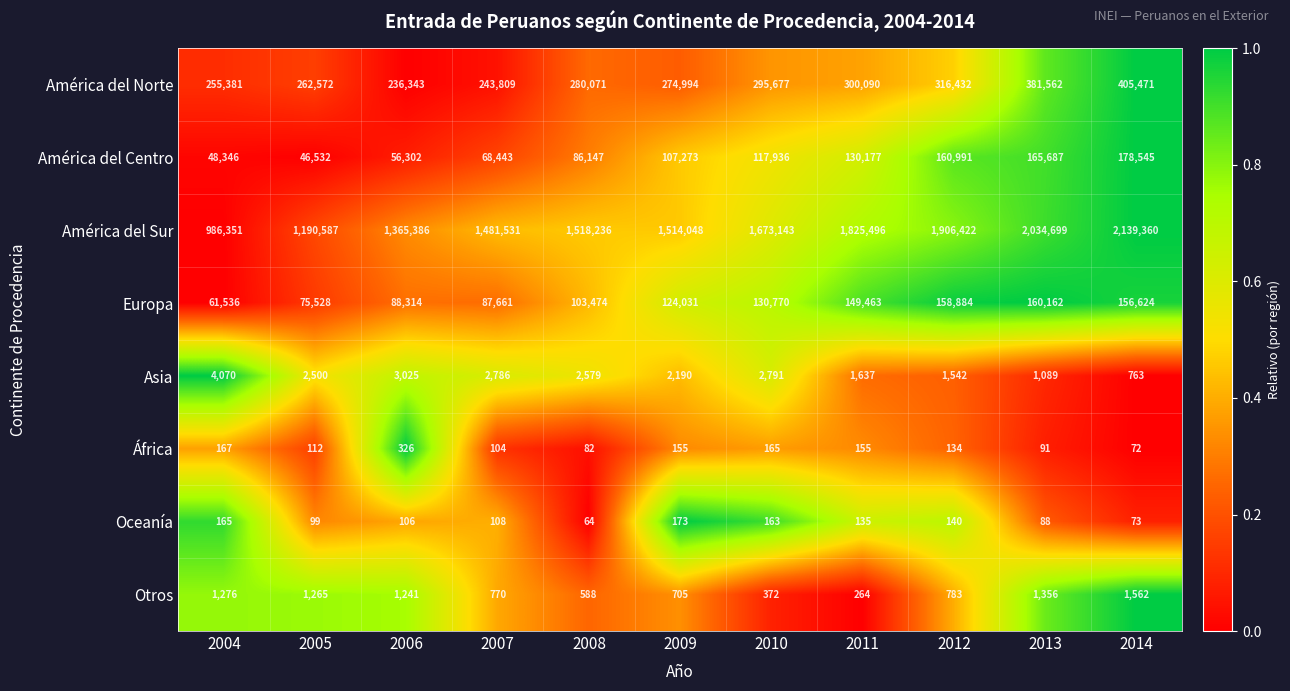

List the series in order of their peak value, highest first.

América del Sur, América del Norte, América del Centro, Europa, Asia, Otros, África, Oceanía